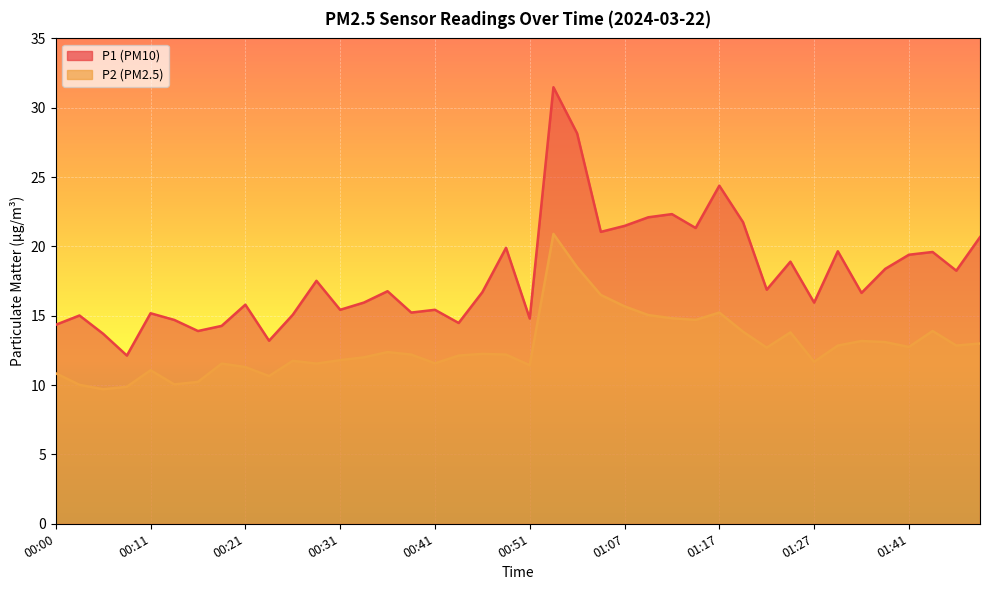

At which label is P2 closest to 15?

01:10